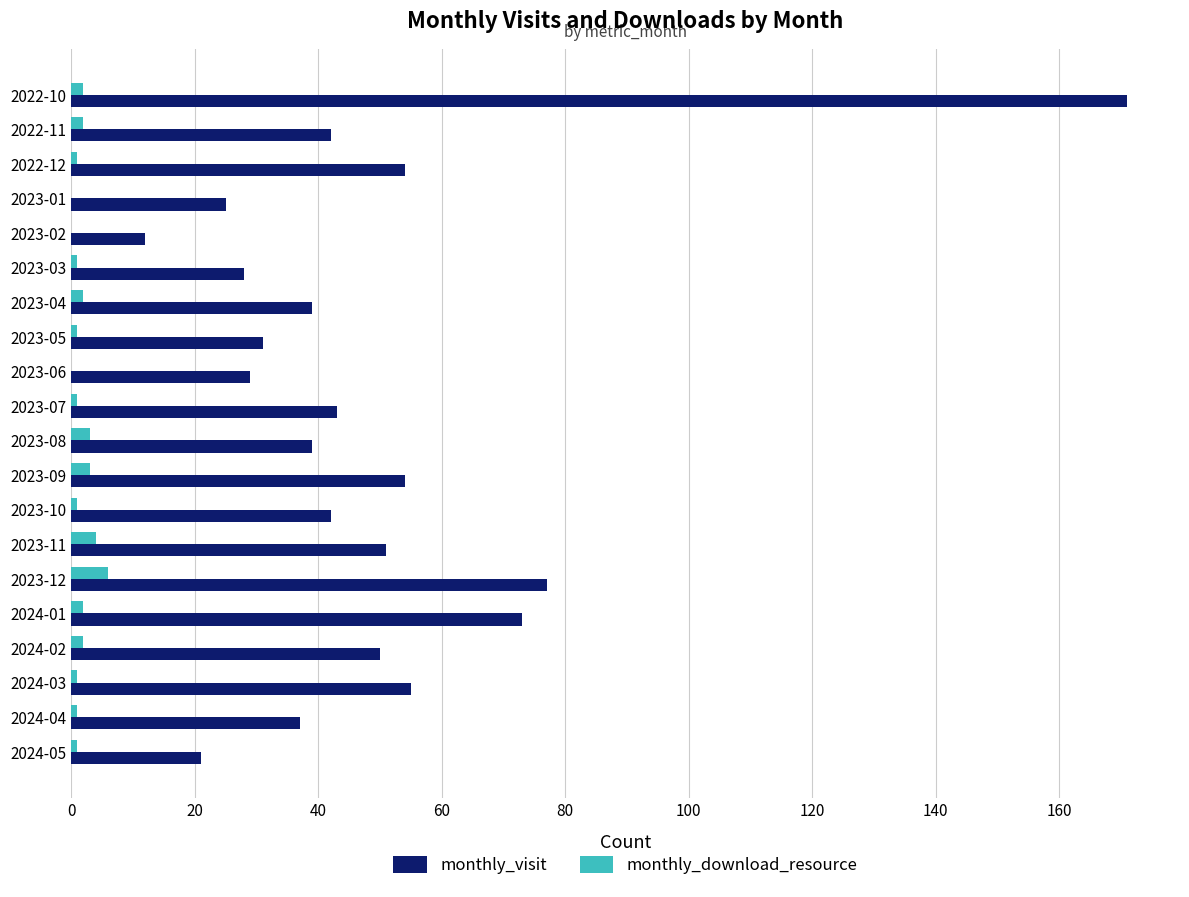

The value of monthly_download_resource at 2023-01 is 0. True or false?

True